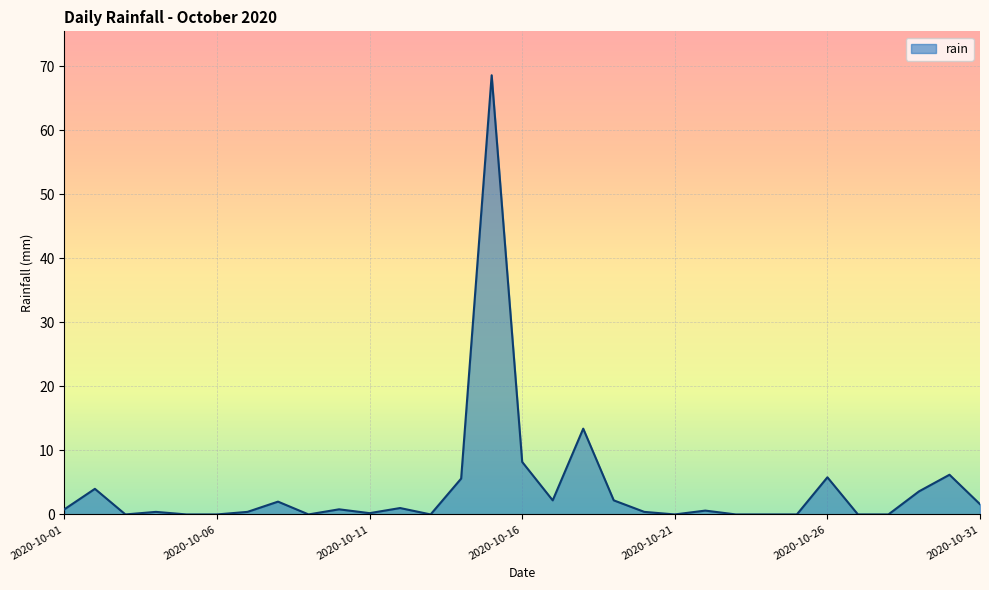

What is the sum of all values?

128.0